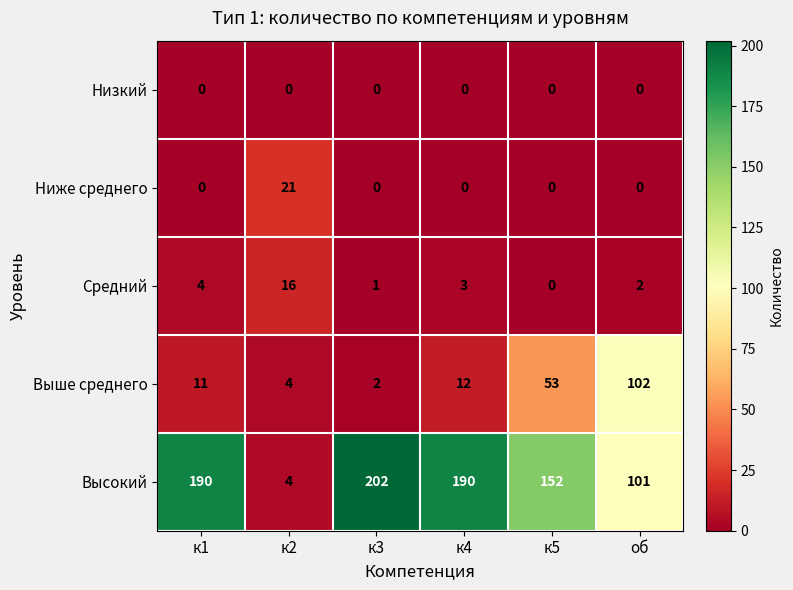

Reading right to left, what are all the values shown in this chart?

Низкий: 0	0	0	0	0	0
Ниже среднего: 0	0	0	0	21	0
Средний: 2	0	3	1	16	4
Выше среднего: 102	53	12	2	4	11
Высокий: 101	152	190	202	4	190